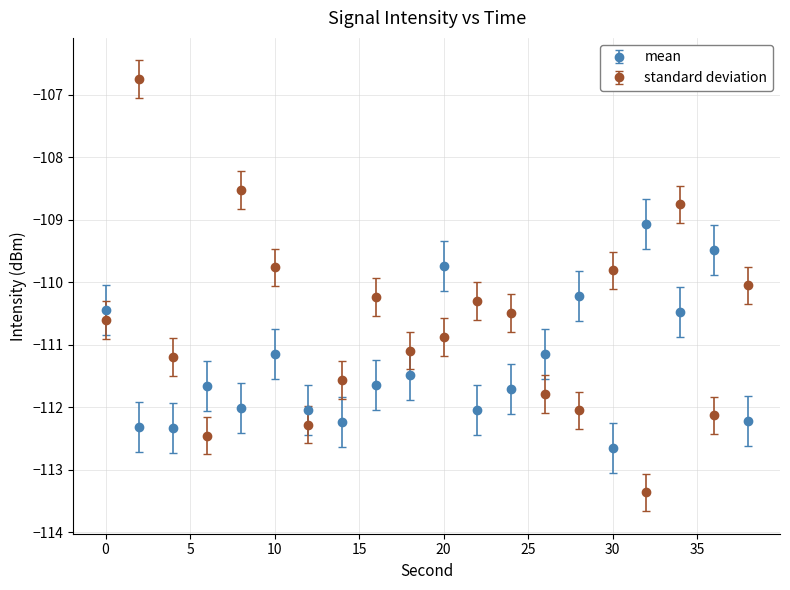

Which series has the widest spread of values?

standard deviation